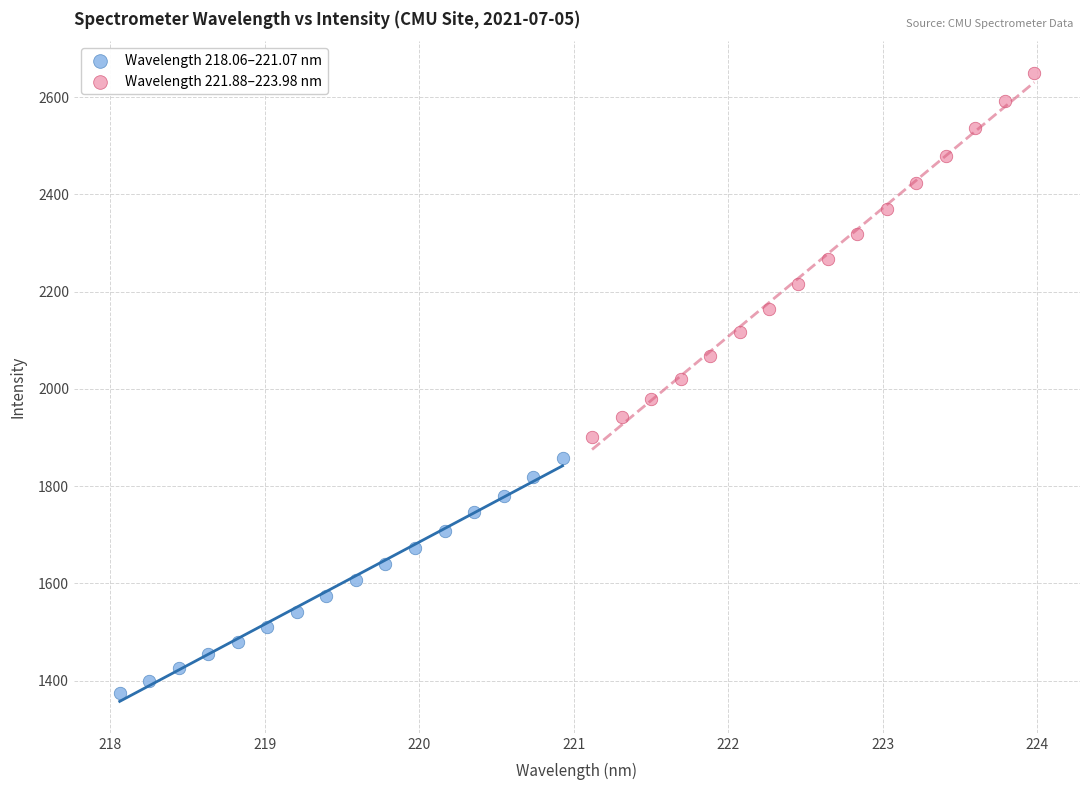

Which series reaches the maximum Y coordinate?

Wavelength 221.88–223.98 nm